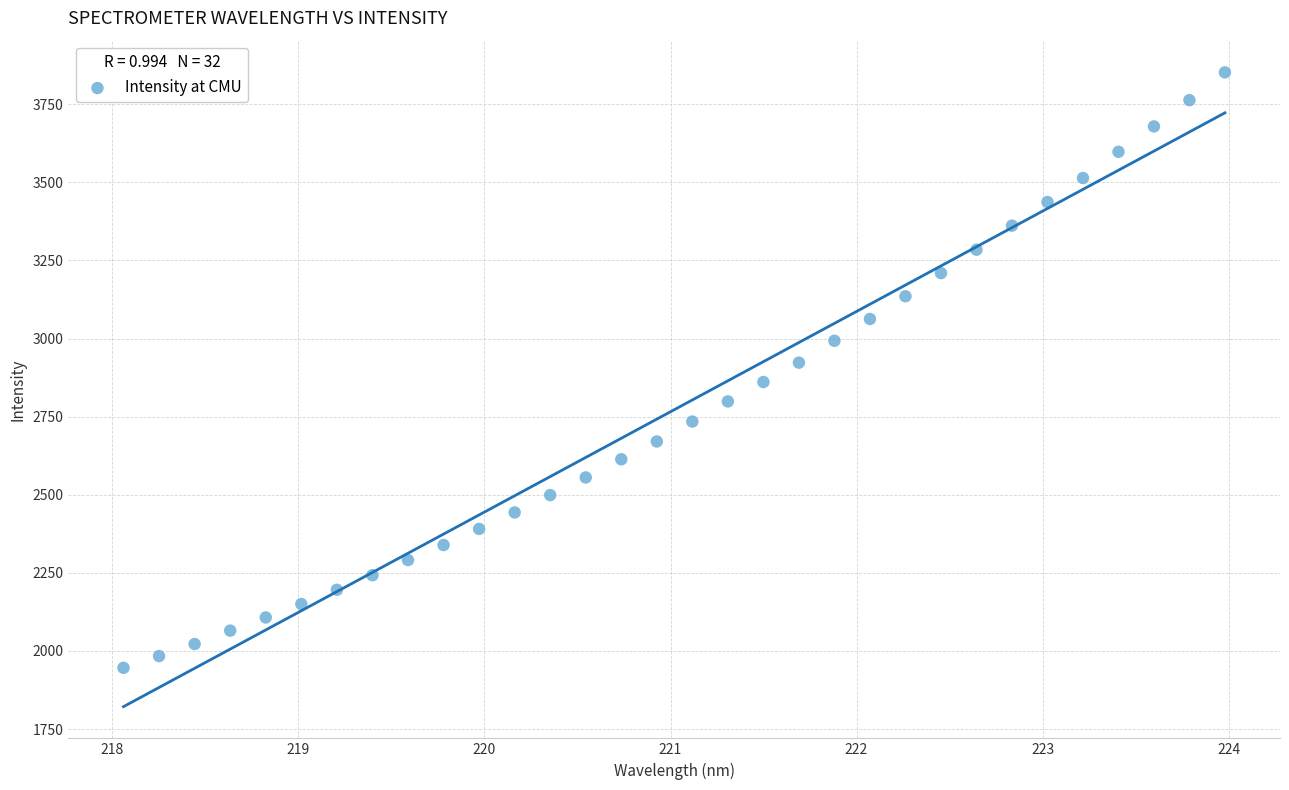

What is the range of X values (max minus min)?

5.9